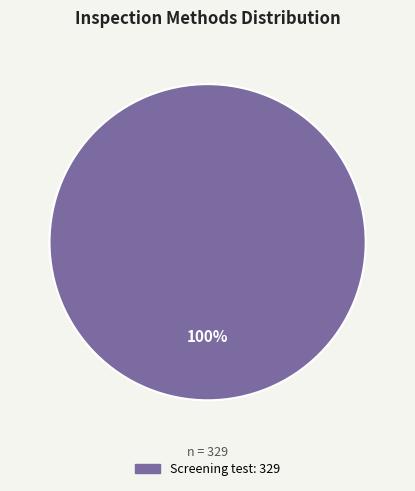

Is there any slice that represents more than half of the pie?

Yes